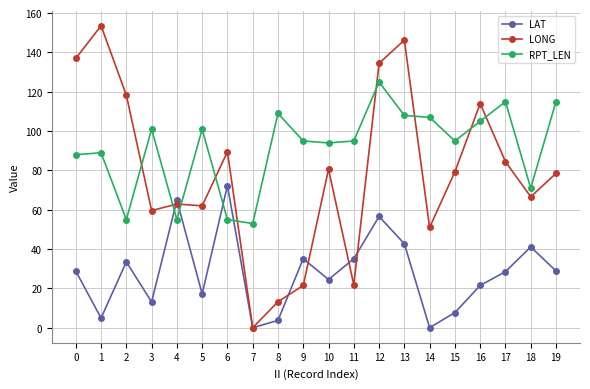

What is the spread (max minus min) of values at 4?

9.8